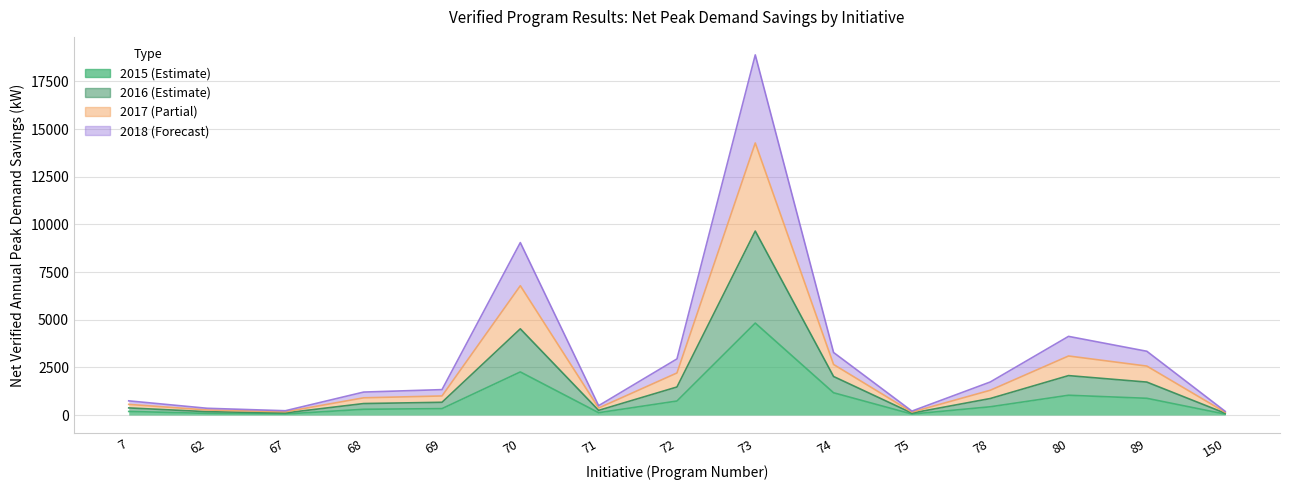

True or false: Net Peak Demand 2015 and Net Peak Demand 2018 cross at least once.

False